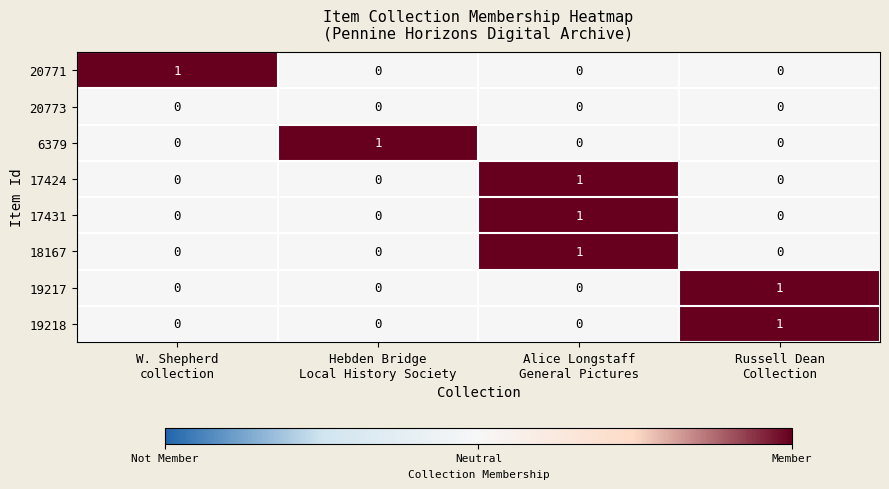

Count the number of data series in this chart.

8